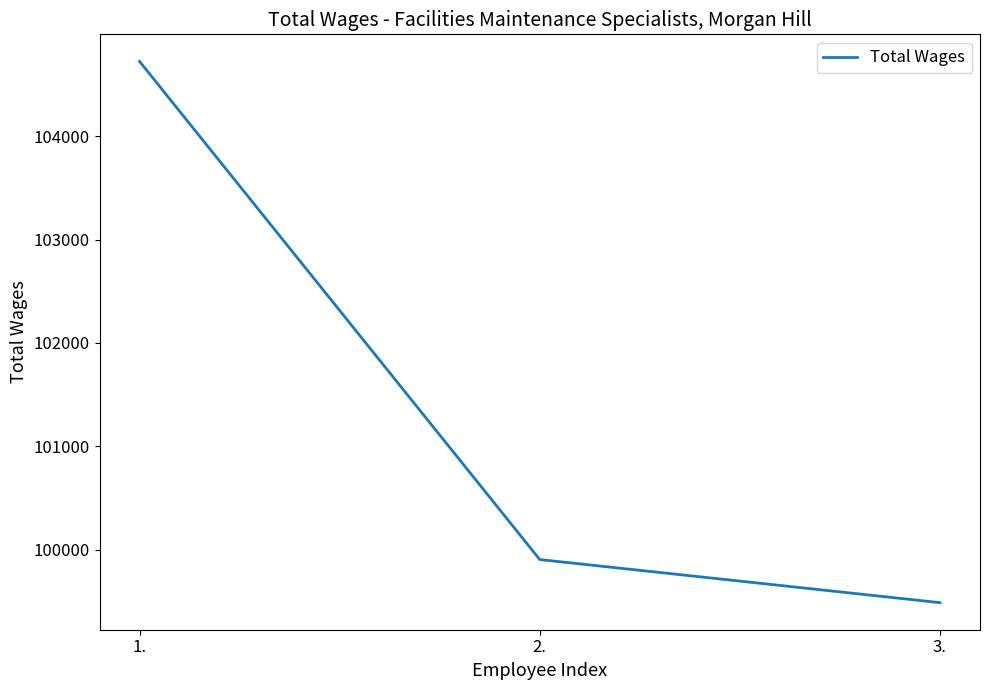

True or false: the data shows 99905 at 2..

True